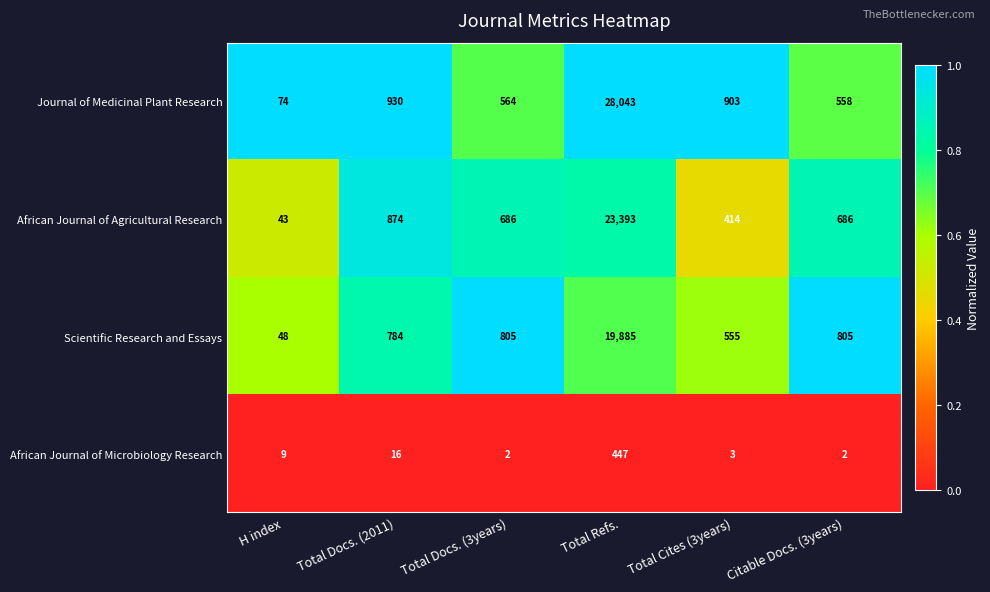

Which series has the largest range (max minus min)?

Journal of Medicinal Plant Research